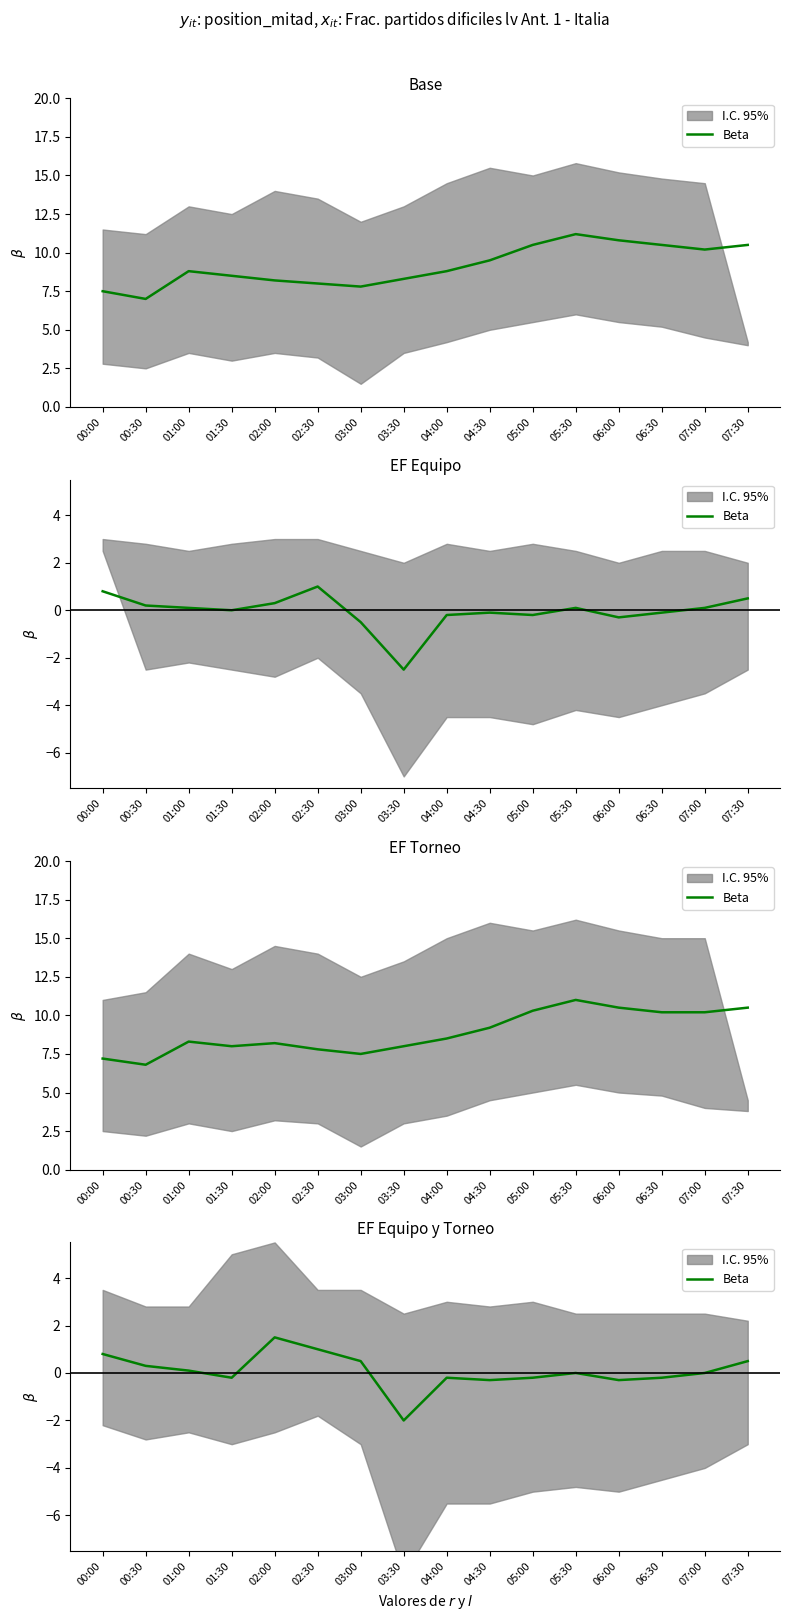

True or false: the data shows -0.1 at 05:00.

False